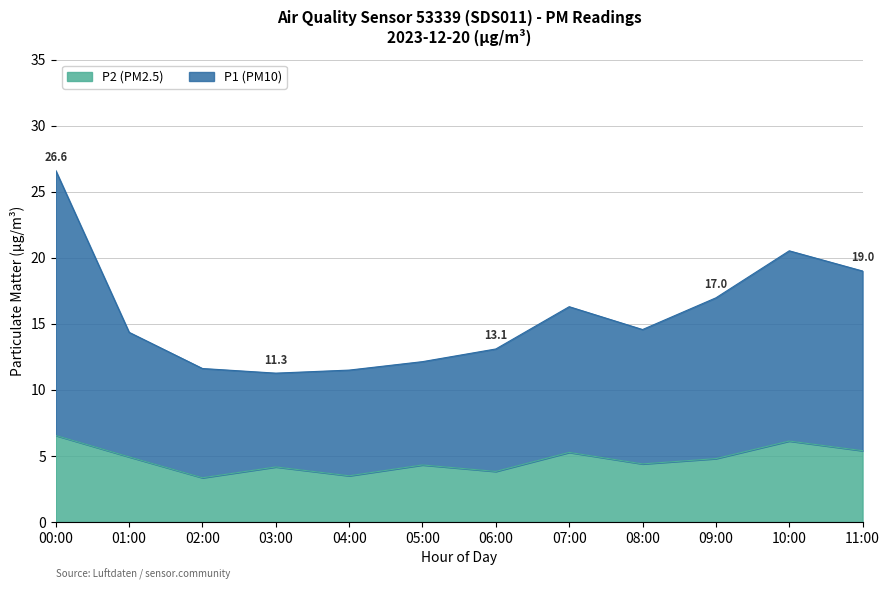

What is the total value across all series at 01:00?

14.4